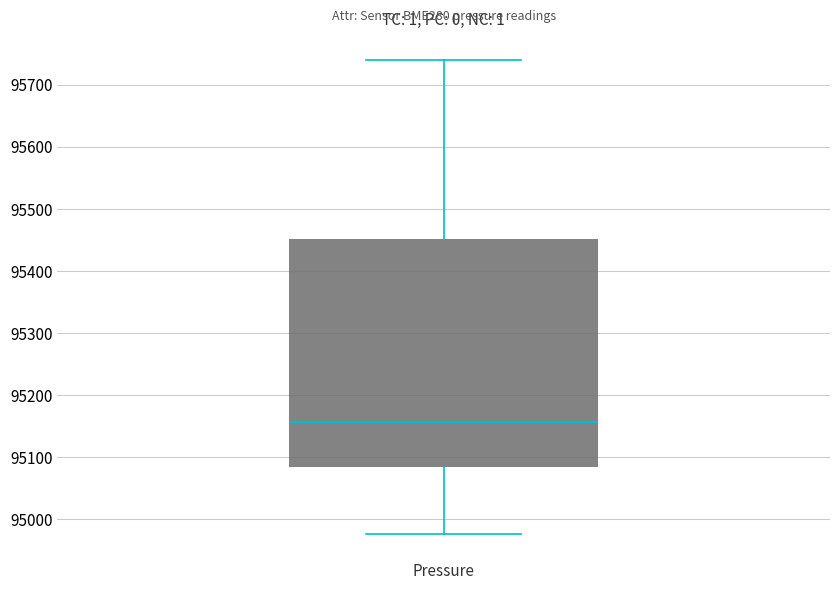

Where is the lower edge of the box for Pressure on the y-axis? The values are not printed on the chart, so give them approximately, as read against the axis.

95080